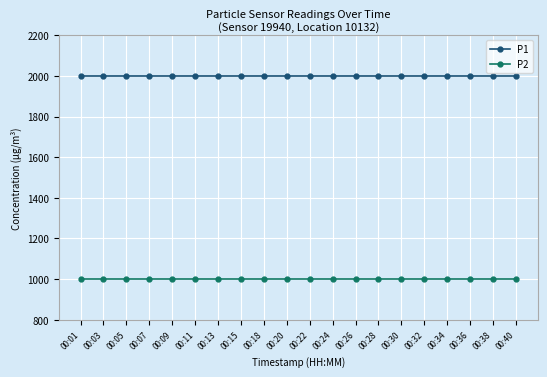

Read the P2 value at 00:30.

999.9